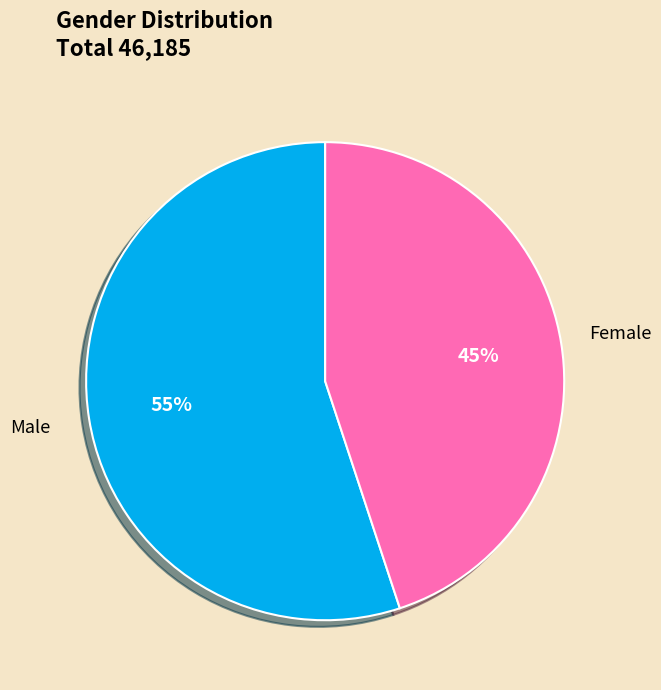

To the nearest percent, what percentage of the pie is Male?

55%